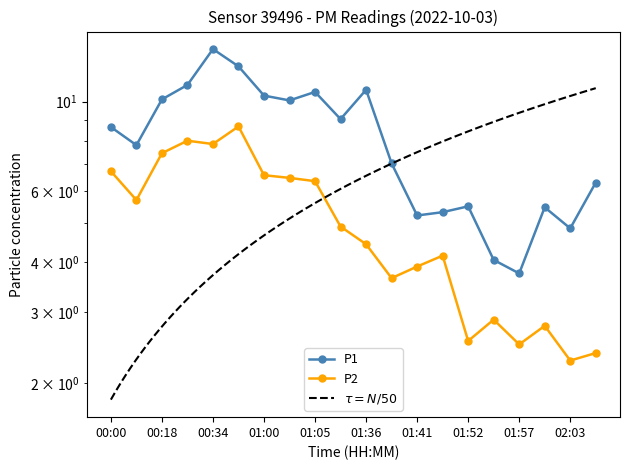

Where is the first local maximum for P2?

00:31